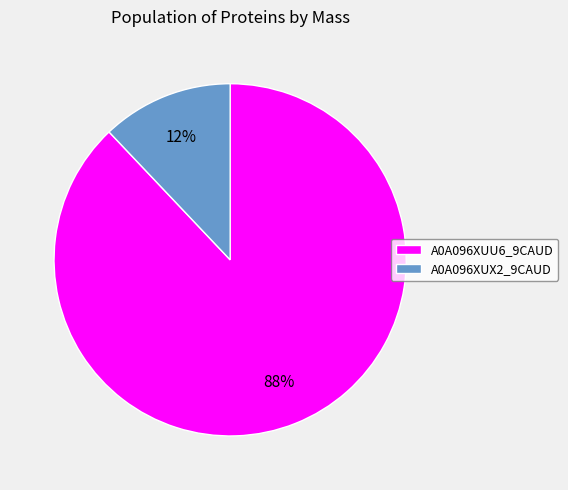

Which slice is the smallest?

A0A096XUX2_9CAUD